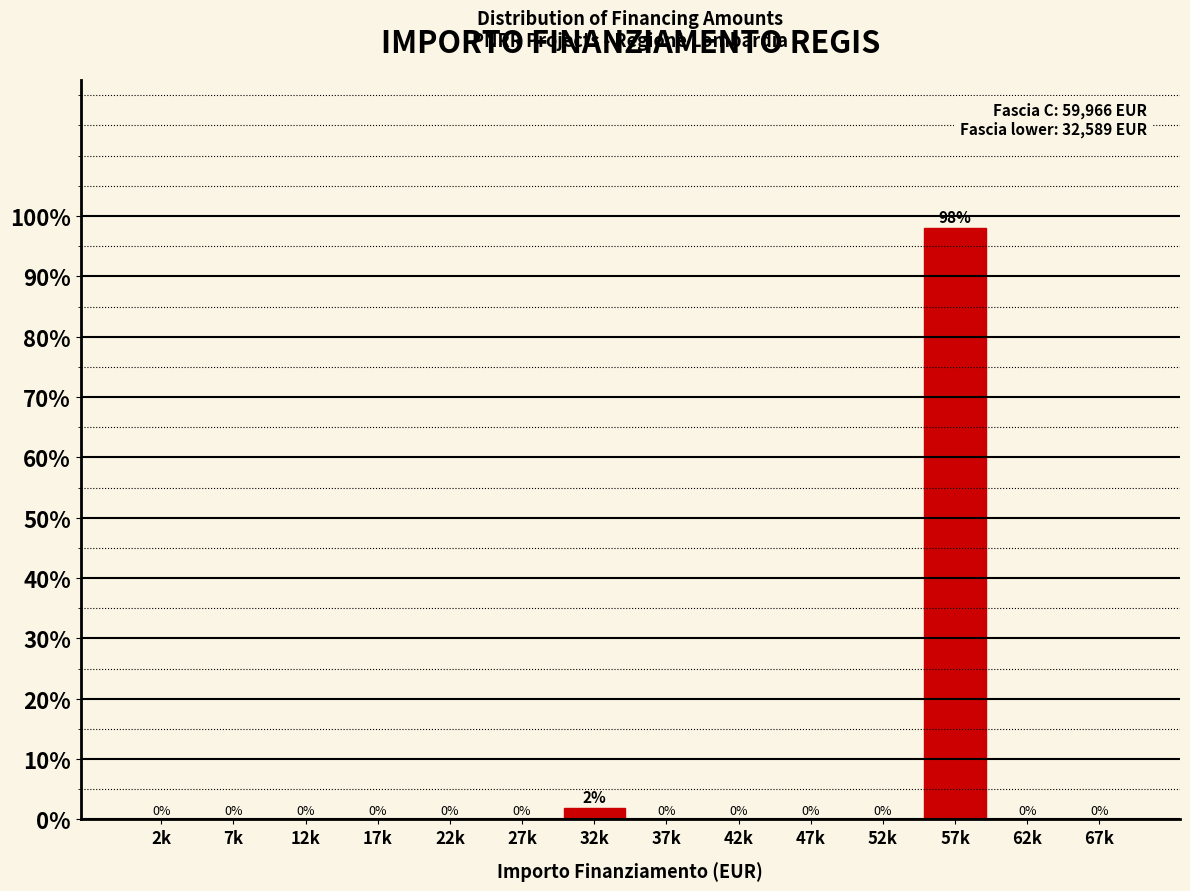

Which has a higher value, 32k or 27k?

32k